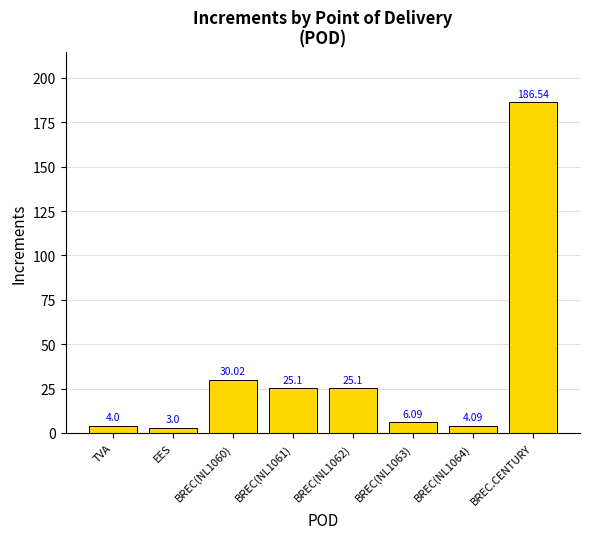

What is the value of the 5th bar from the left?

25.1